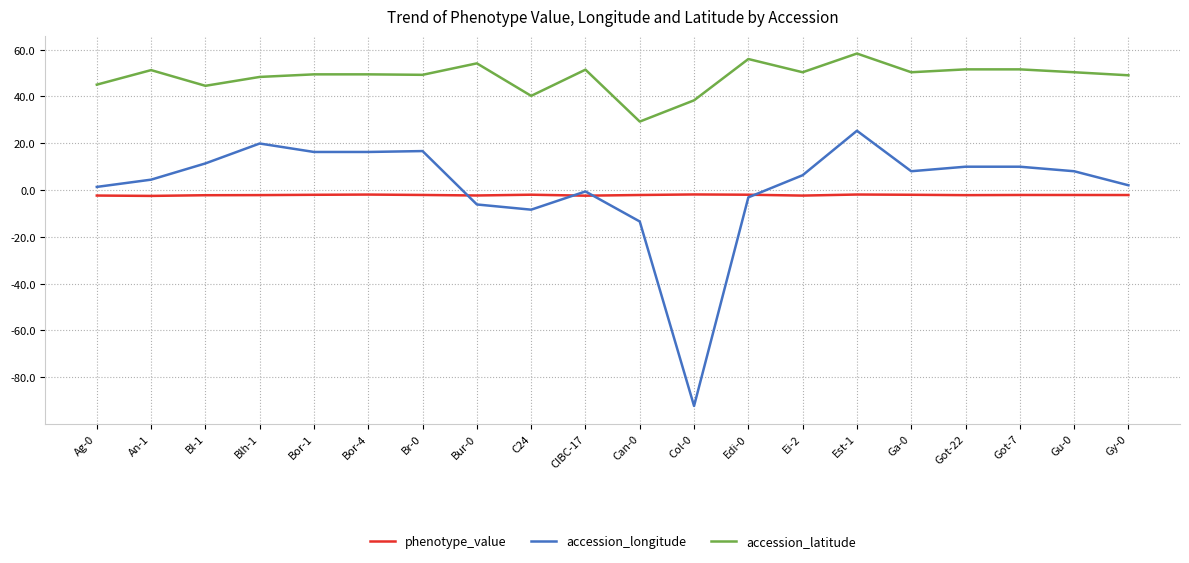

The value of accession_latitude at Bur-0 is 78.5. True or false?

False